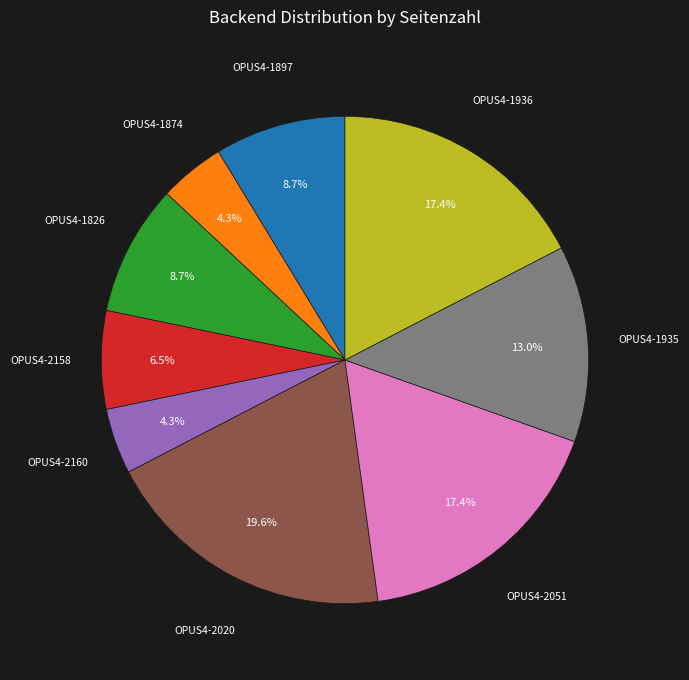

Is the sum of OPUS4-1897 and OPUS4-1826 greater than half?

No